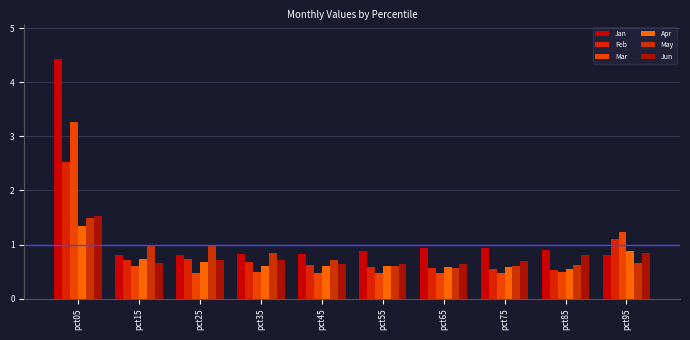

What are all the series names shown in the legend?

Jan, Feb, Mar, Apr, May, Jun